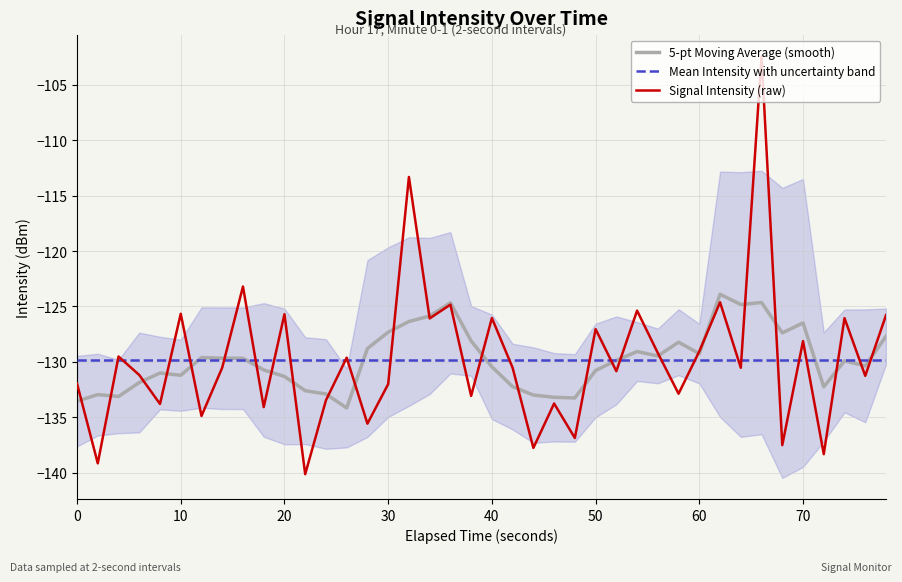

Rank the series by their maximum value, from highest to lowest.

Signal Intensity (raw), 5-pt Moving Average (smooth), Mean Intensity with uncertainty band